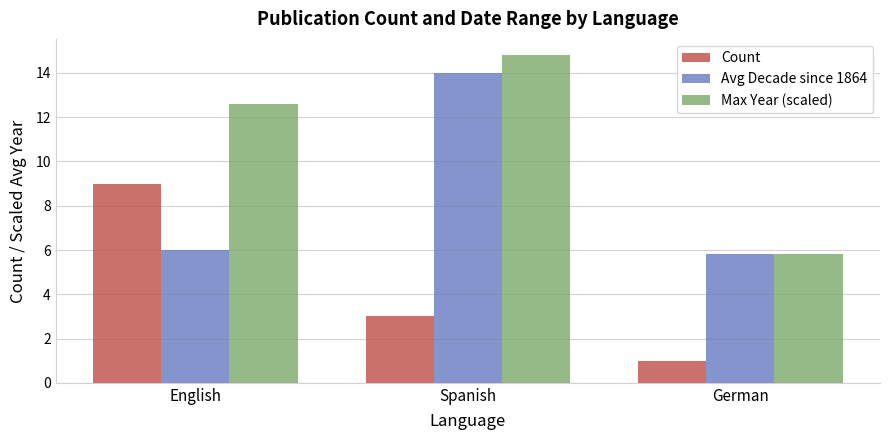

At which label does Max Year (scaled) reach its minimum?

German